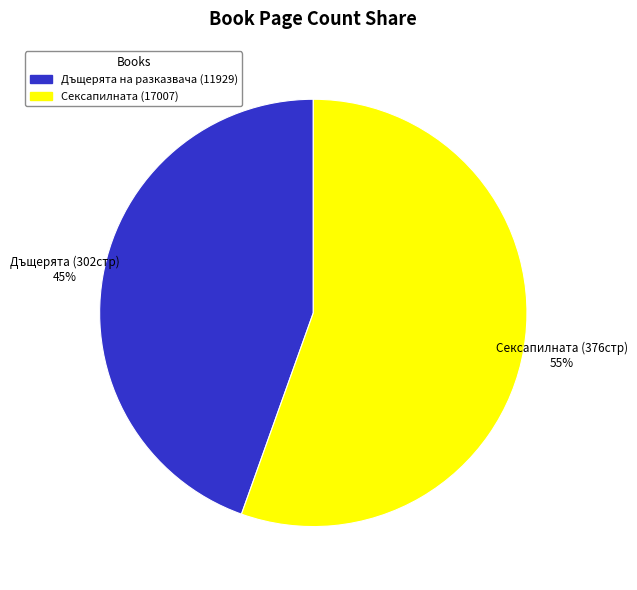

What is the ratio of the value at Сексапилната (17007) to the value at Дъщерята на разказвача (11929)?

1.2